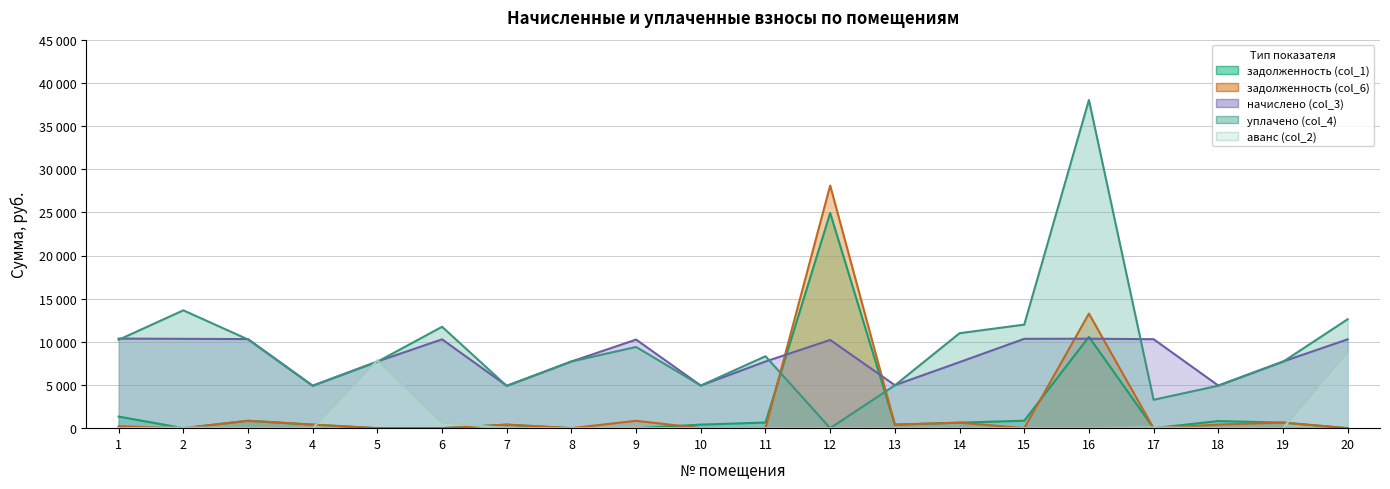

Where is the first local maximum for начислено (col_3)?

6